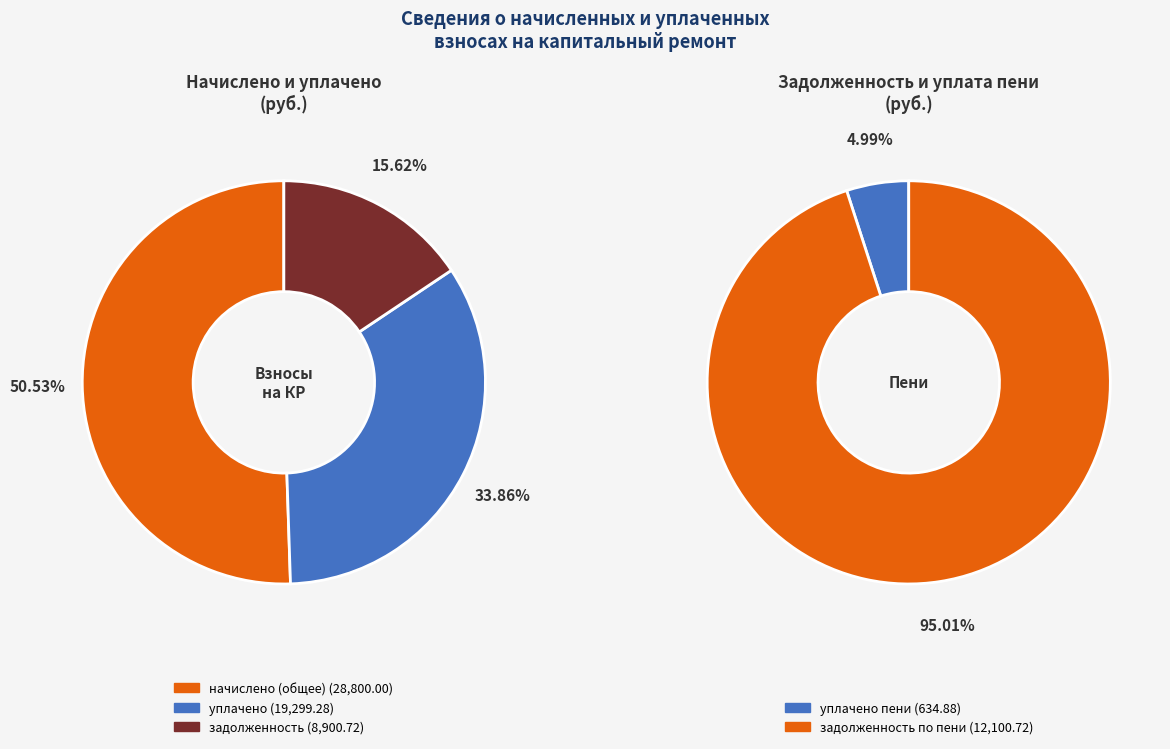

Does 1\4 account for over 50% of the chart?

No